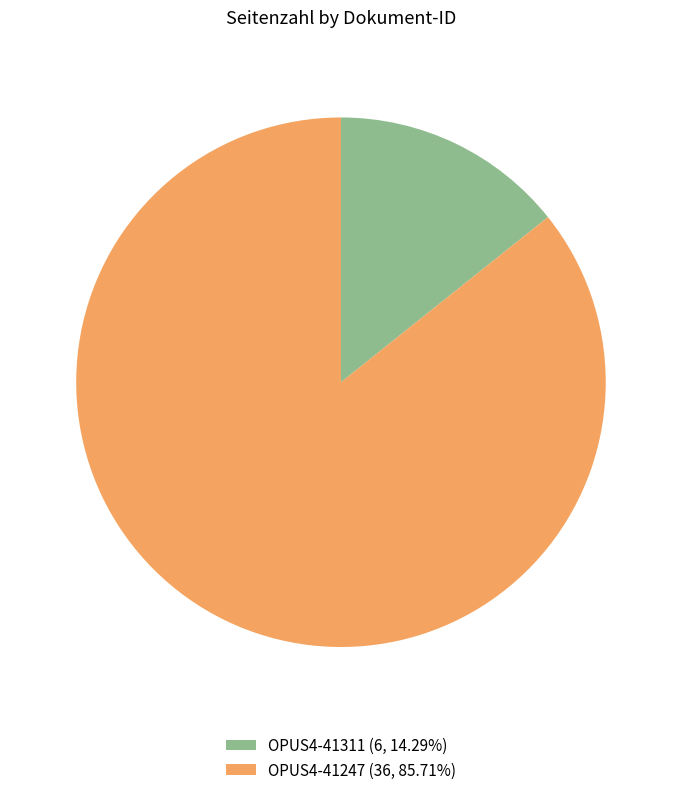

Which slice is the largest?

OPUS4-41247